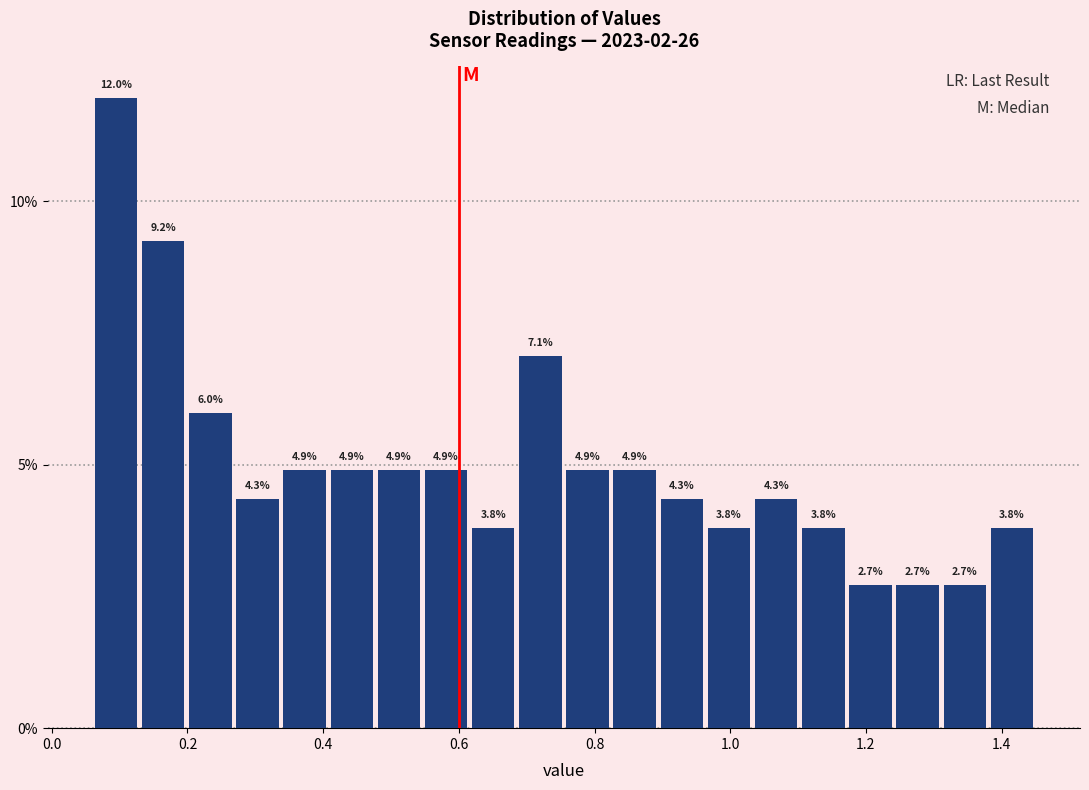

Around what value on the x-axis is the tallest bar? Give the approximate position of its centre, as read against the axis.

0.10